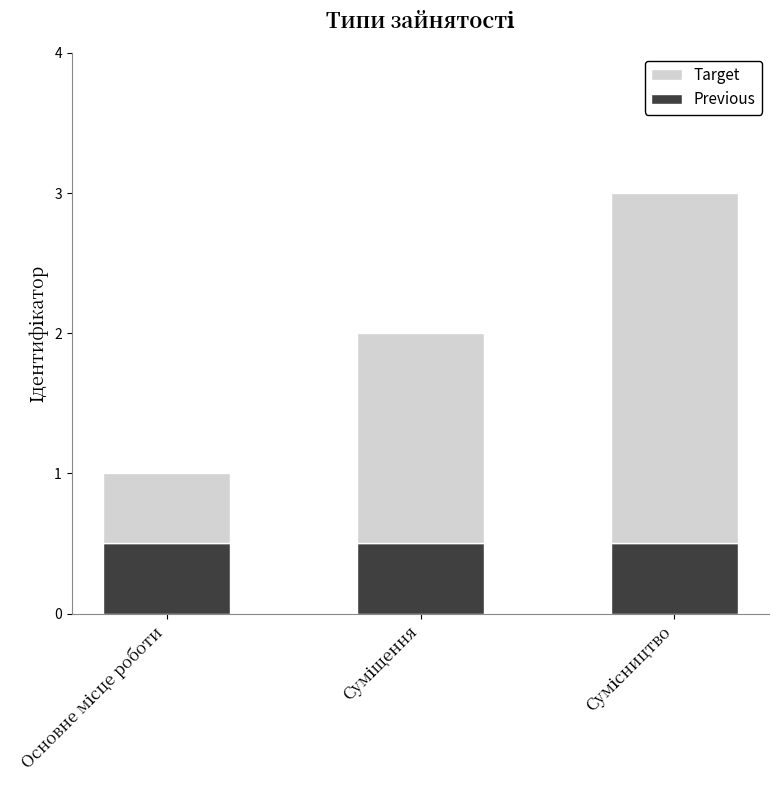

What is the sum of all Previous values?

1.5